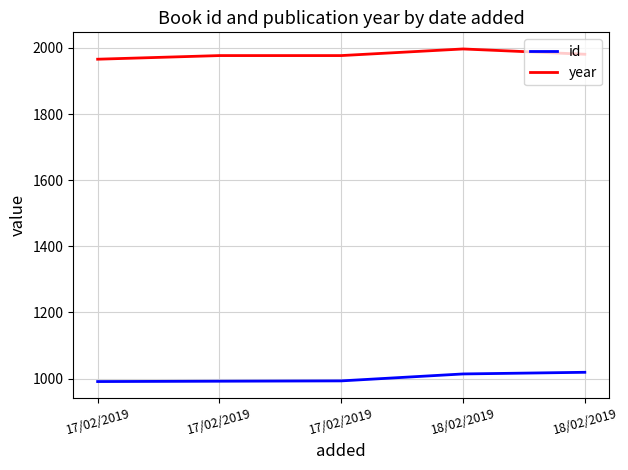

Reading left to right, what are all the values shown in this chart?

id: 991	992	993	1014	1019
year: 1966	1977	1977	1997	1981